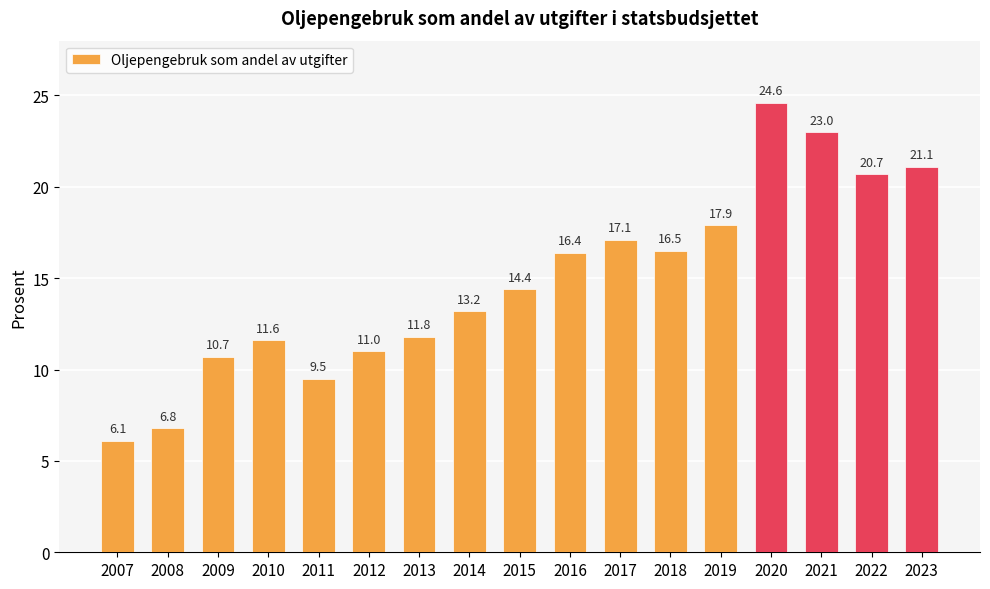

Which category has the lowest value across all series?

2007